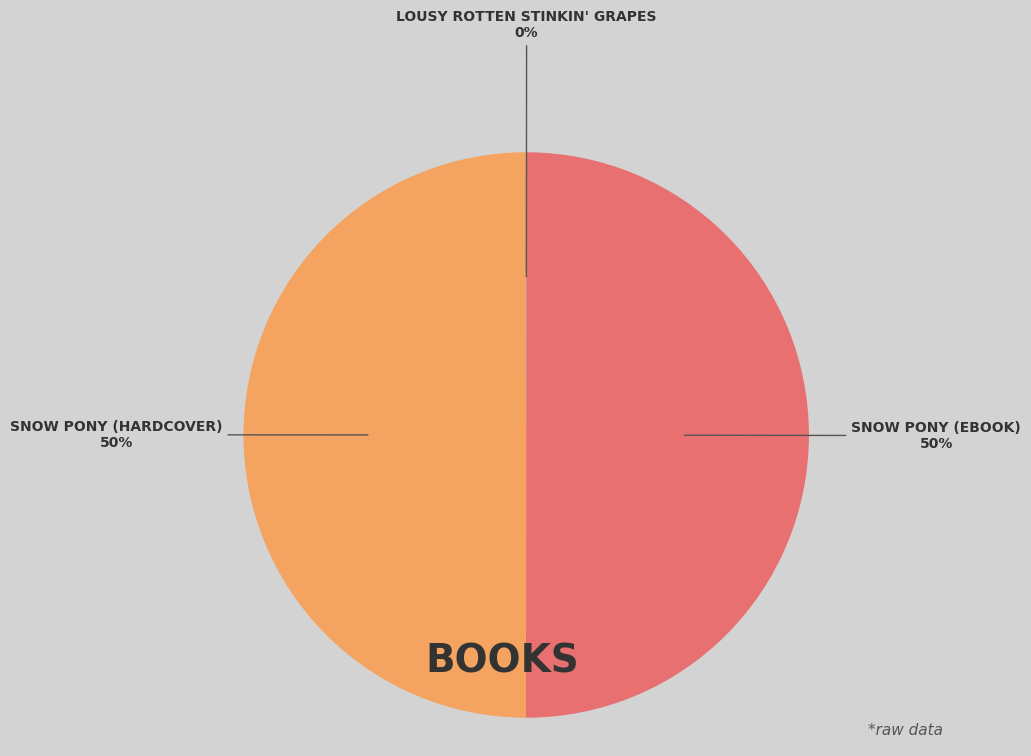

To the nearest percent, what is the difference between the largest and smallest slice percentages?

50%